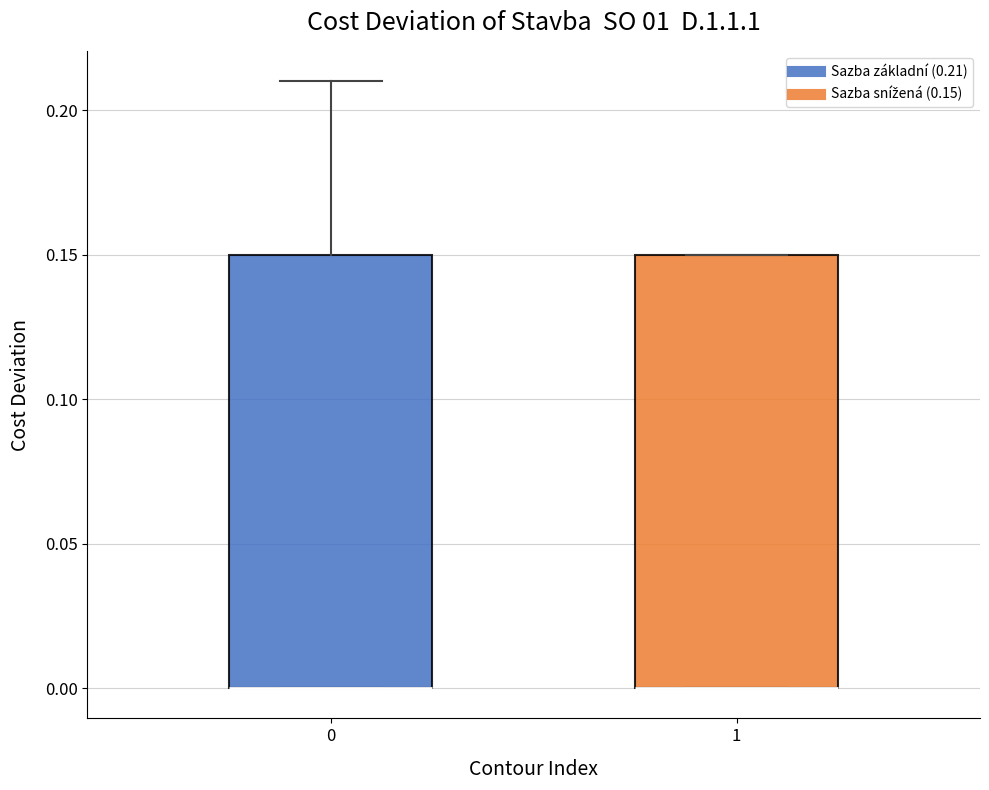

Reading left to right, transcribe this box plot: for each box, give where its median line is, the range the box spans, and where its two whiskers end, as read against the y-axis. The values are not printed on the chart, so give them approximately, as read against the axis.

0: median 0.00 (drawn on the box's lower edge), box 0.00 to 0.15, whiskers 0.00 to 0.21
1: median 0.00 (drawn on the box's lower edge), box 0.00 to 0.15, whiskers 0.00 to 0.15